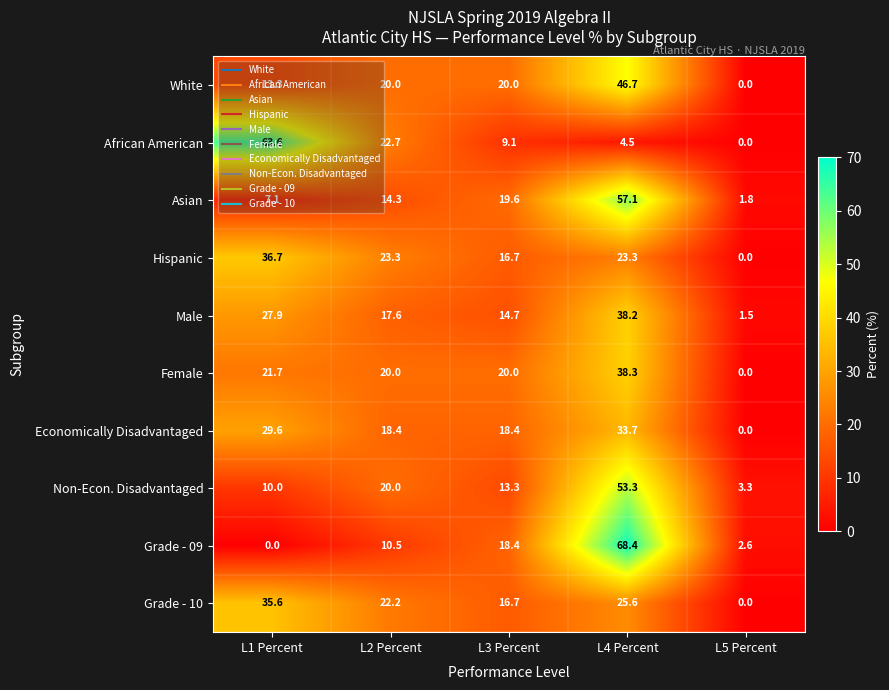

Which series changed the most between L2 Percent and L3 Percent?

African American